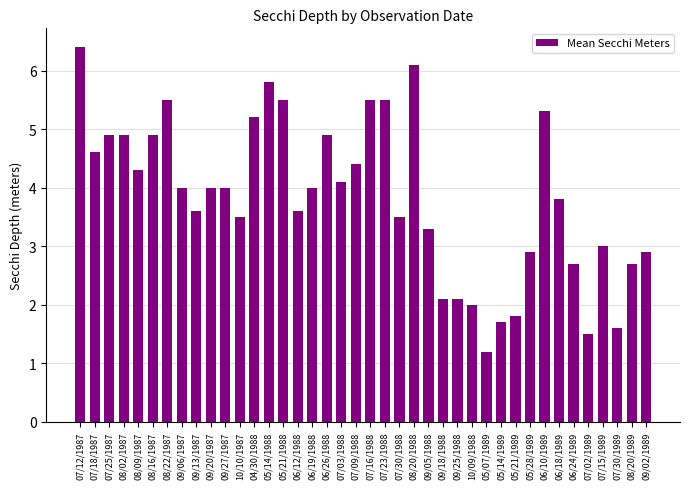

How many bars are there in total?

40